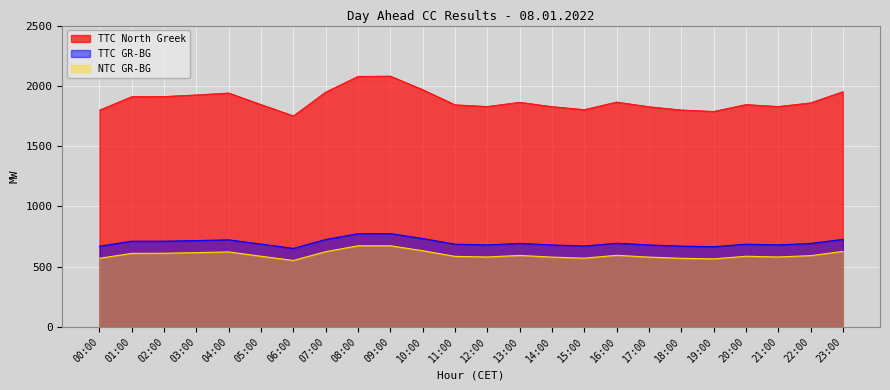

How many lines are shown in the chart?

3